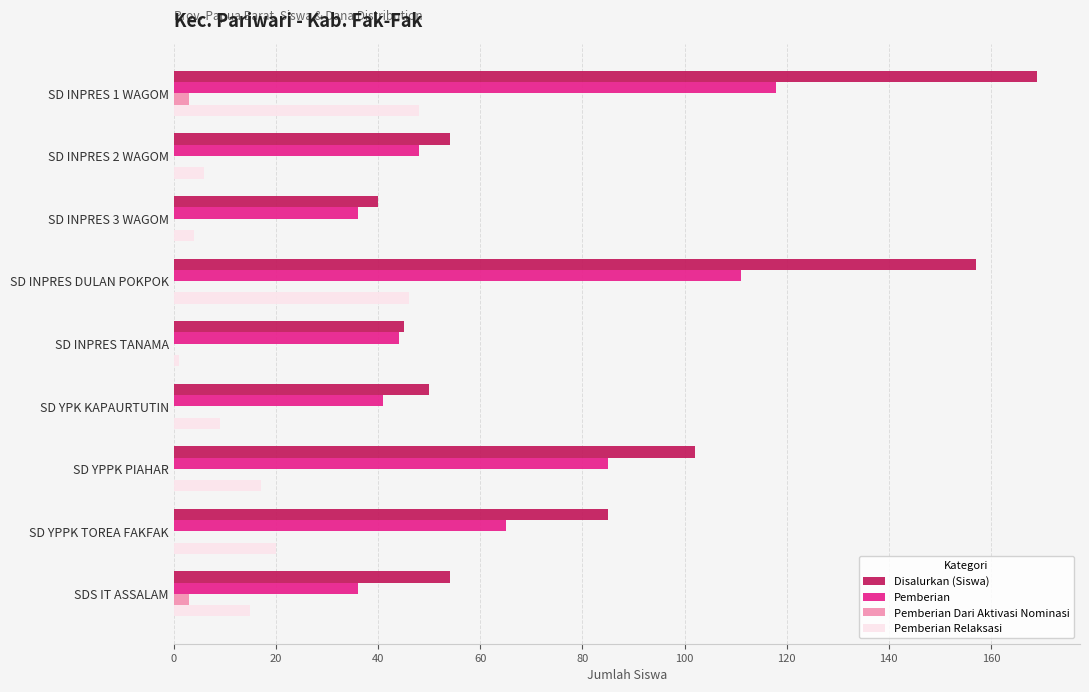

What is the average value of the Pemberian Dari Aktivasi Nominasi series?

1